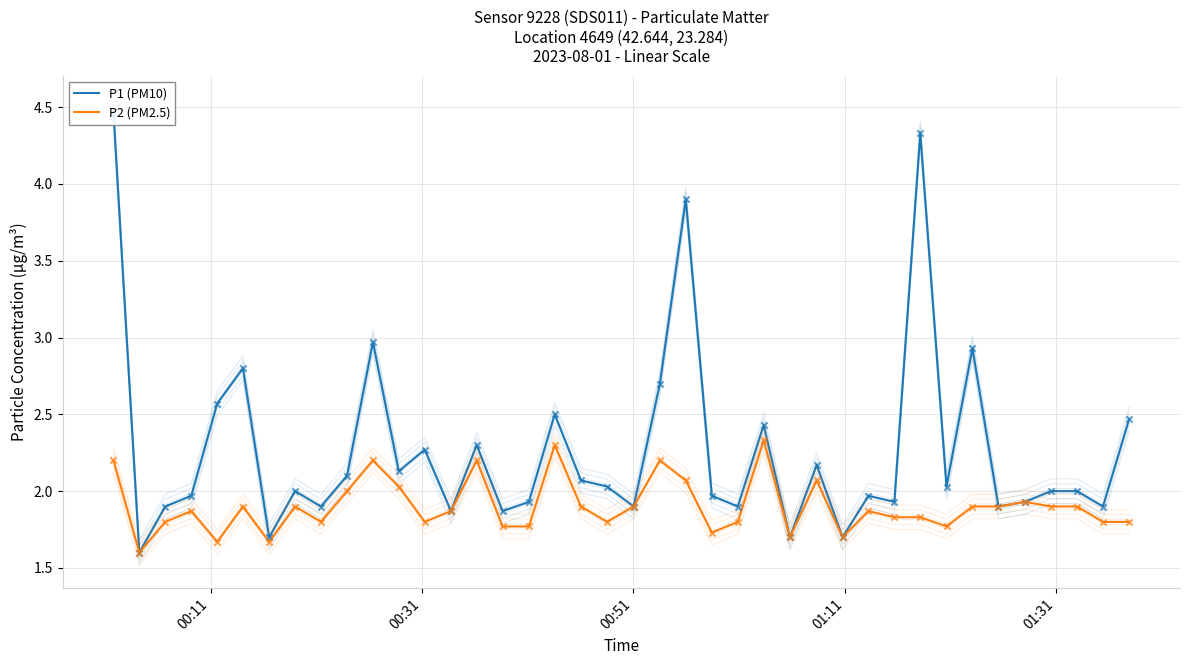

What are all the series names shown in the legend?

P1 (PM10), P2 (PM2.5)